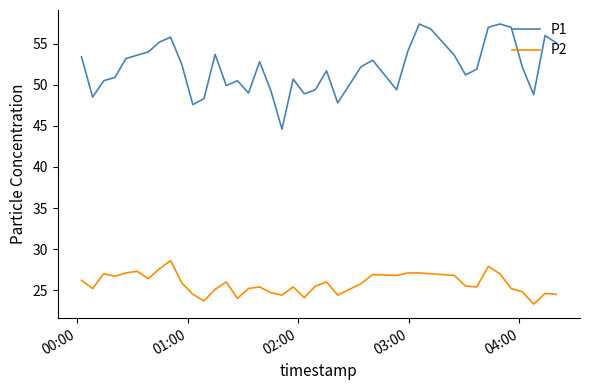

What is the difference between the maximum and minimum values in the P1 series?

12.8